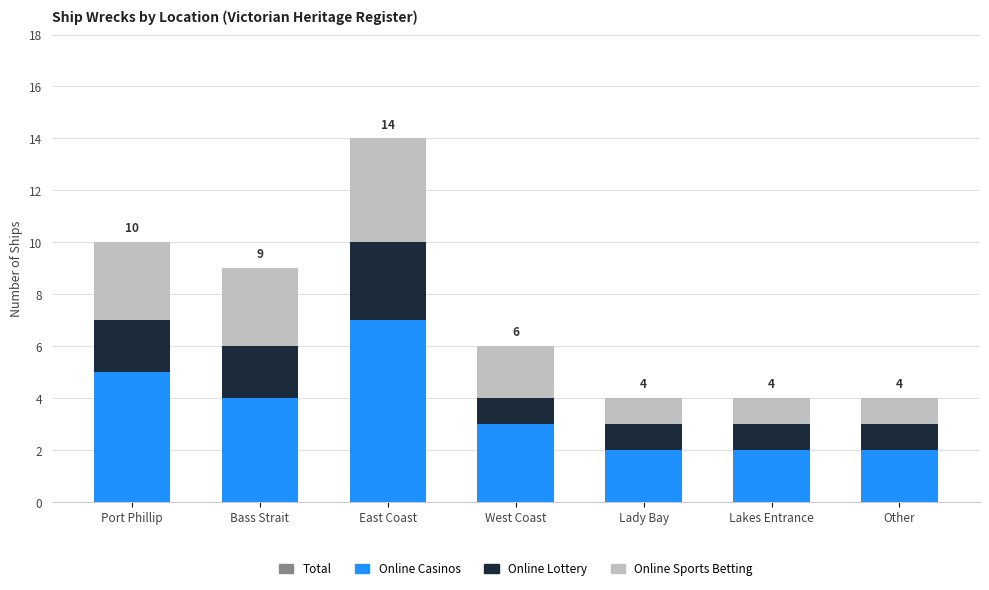

Reading left to right, list the values for the Online Casinos series.

Port Phillip=5	Bass Strait=4	East Coast=7	West Coast=3	Lady Bay=2	Lakes Entrance=2	Other=2